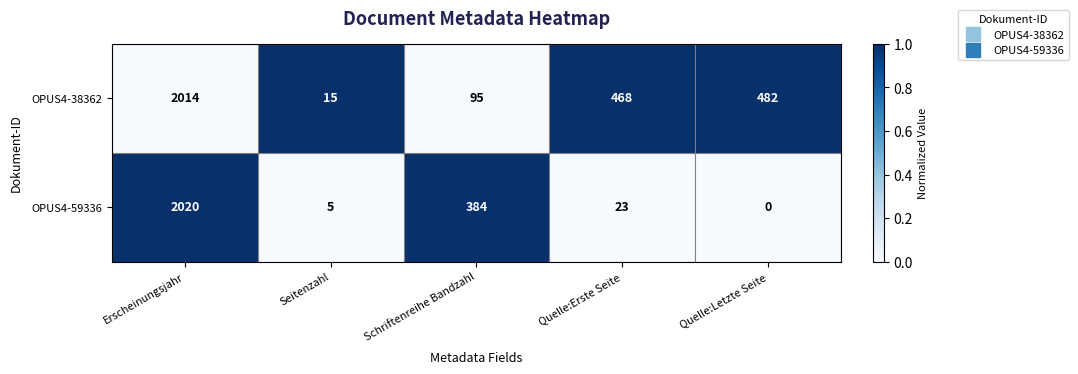

Which category has the lowest value across all series?

Quelle:Letzte Seite